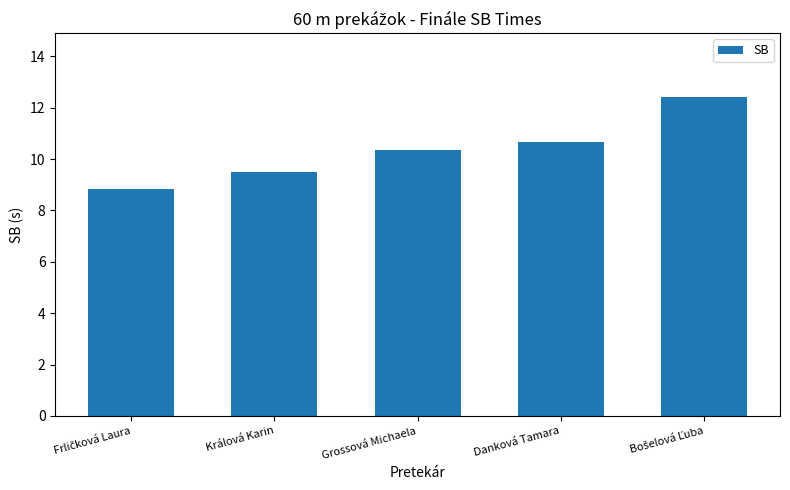

What is the change in value from Grossová Michaela to Danková Tamara?

+0.3